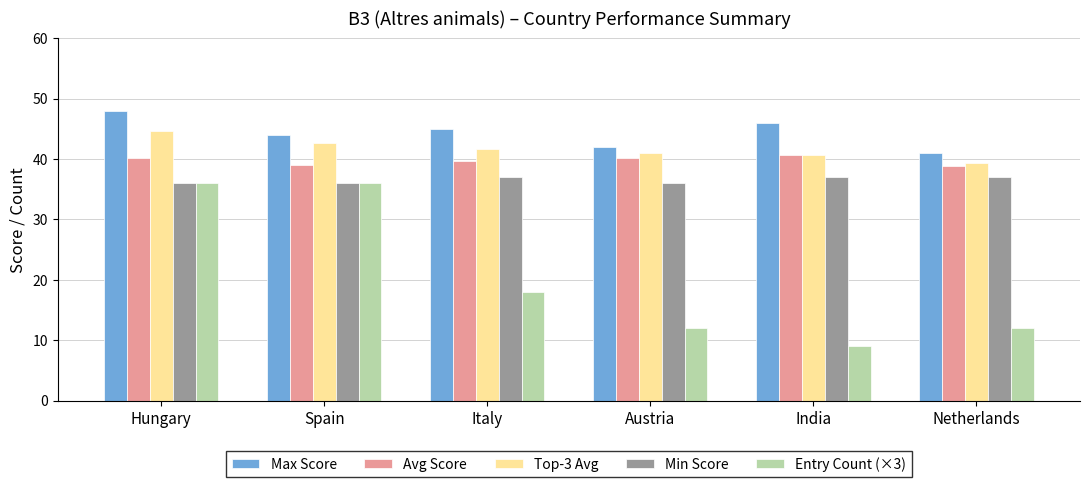

What are all the series names shown in the legend?

Max Score, Avg Score, Top-3 Avg, Min Score, Entry Count (×3)